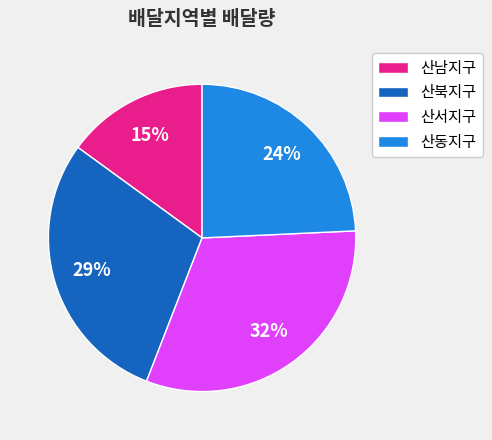

Rank the categories by value from lowest to highest.

산남지구, 산동지구, 산북지구, 산서지구